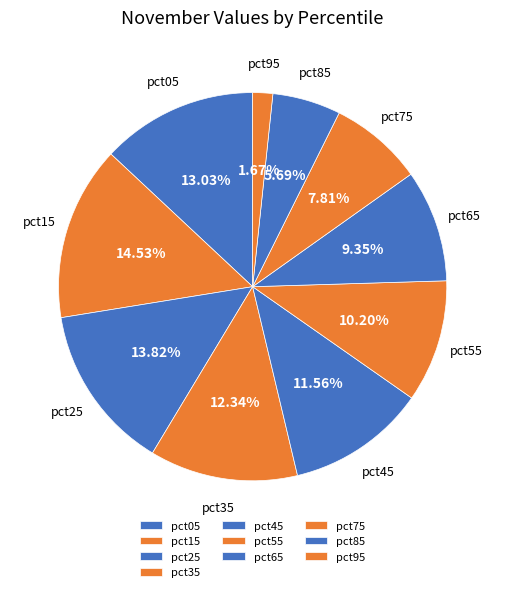

Is there a majority slice in this chart?

No